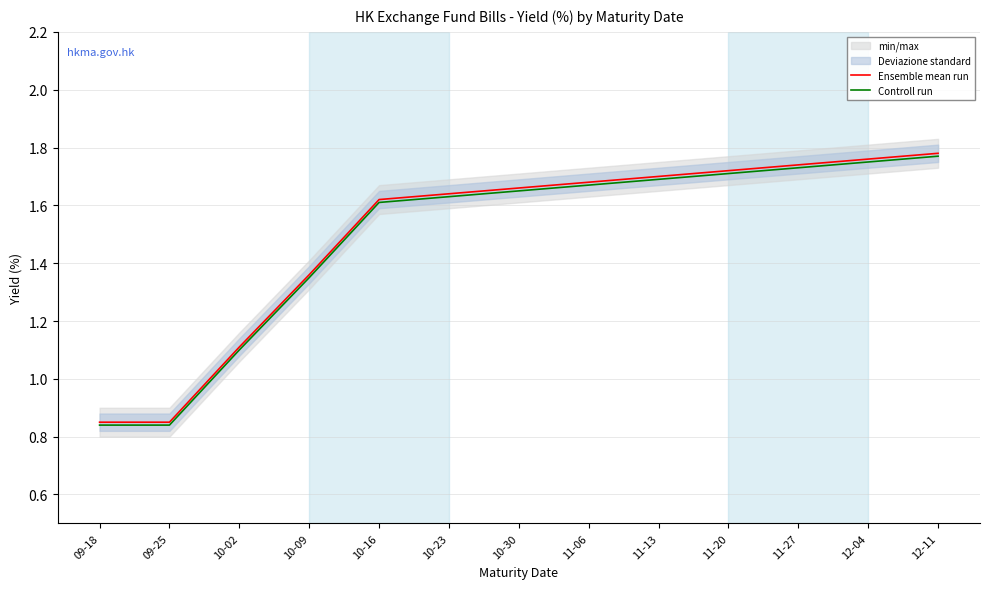

List the labels in order of Controll run value, largest first.

12-11, 12-04, 11-27, 11-20, 11-13, 11-06, 10-30, 10-23, 10-16, 10-09, 10-02, 09-18, 09-25